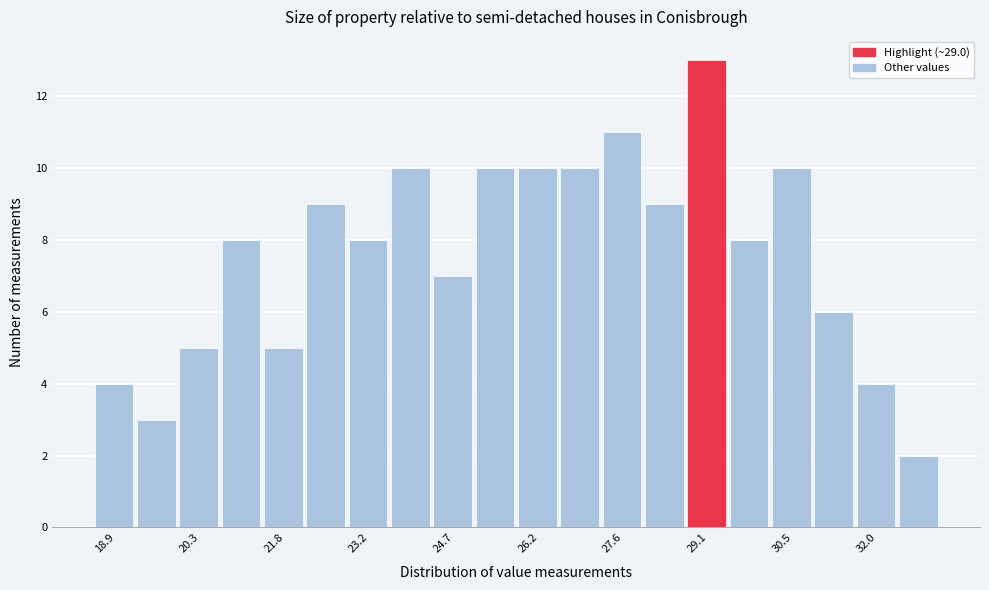

Around what value on the x-axis is the tallest bar? Give the approximate position of its centre, as read against the axis.

29.0